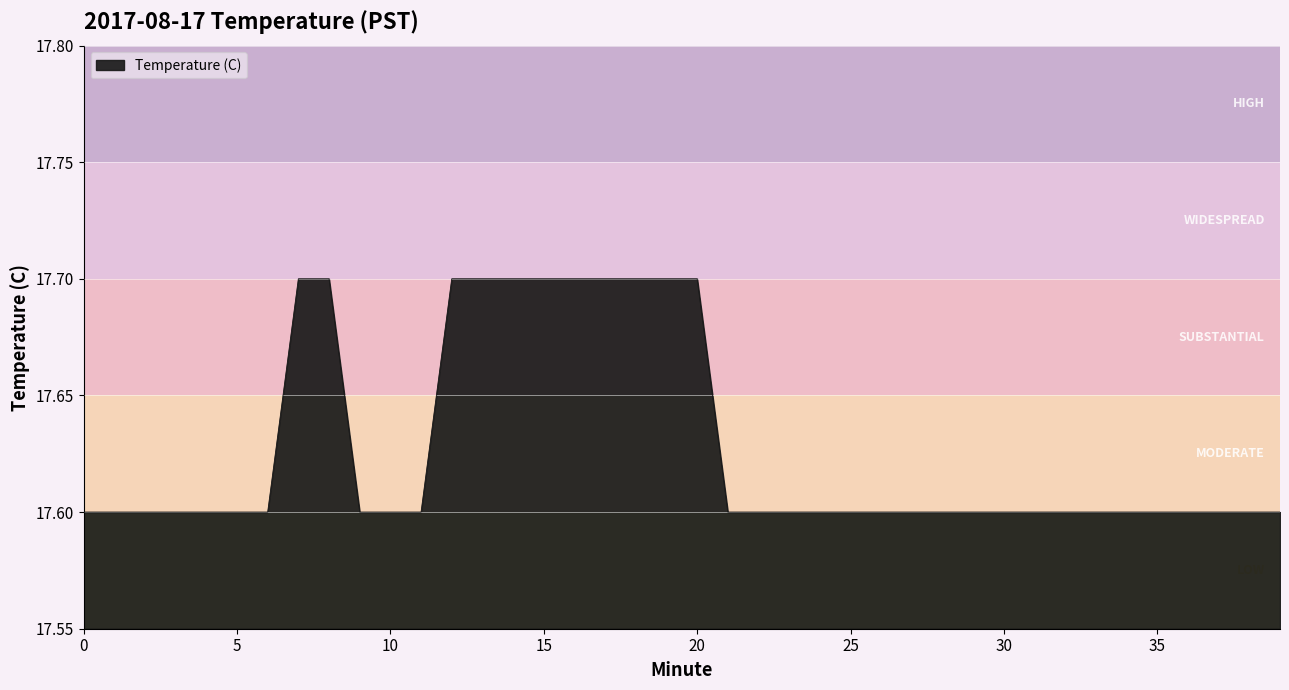

Does the chart display data point markers on the line(s)?

No